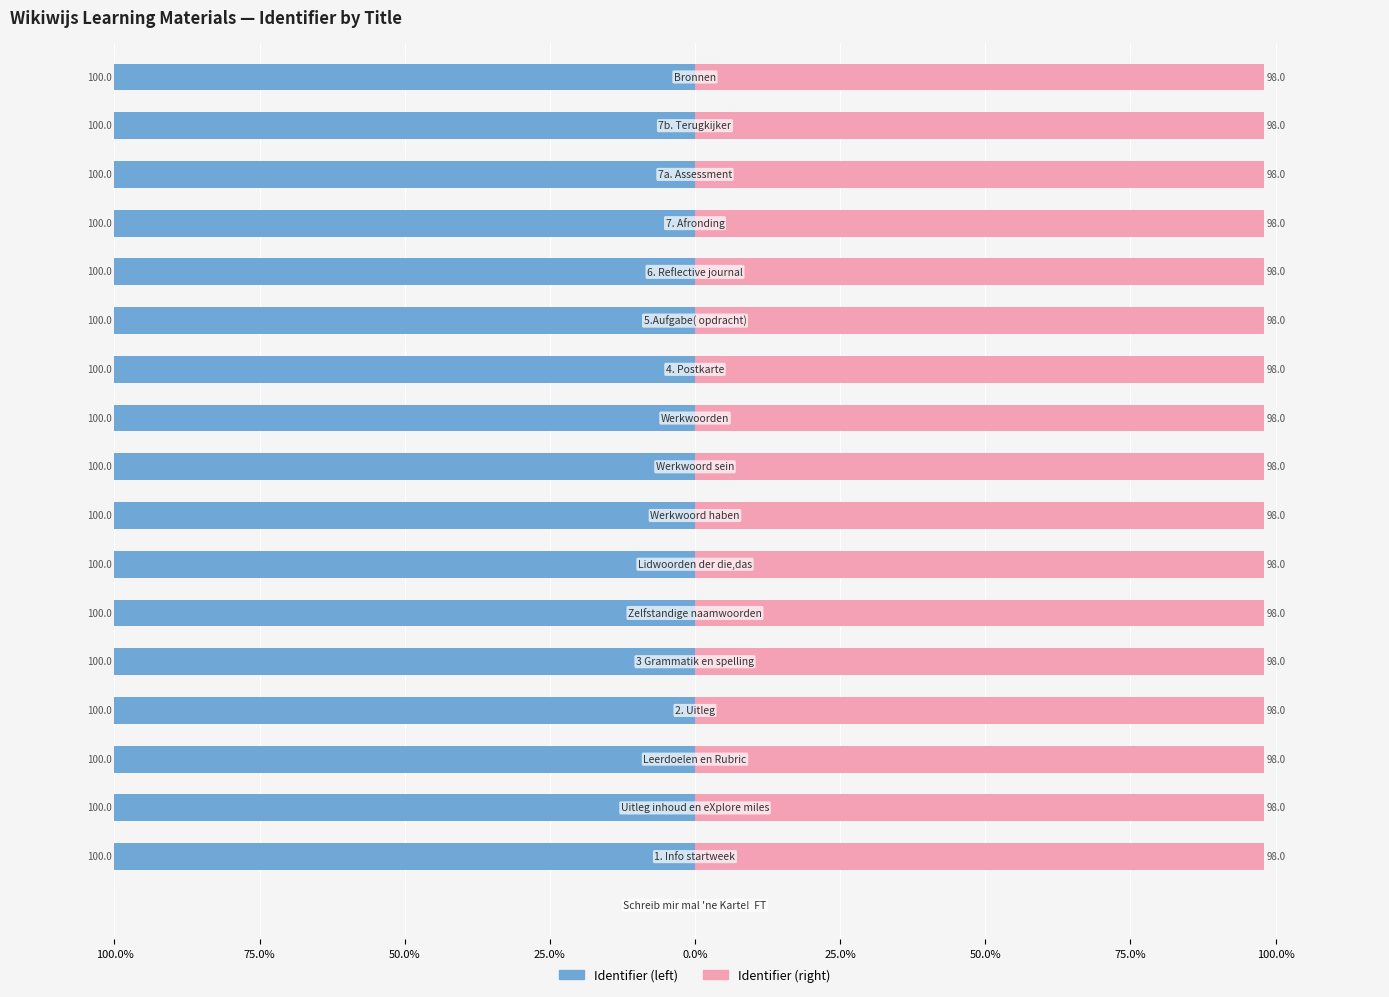

How many bars are there in total?

36